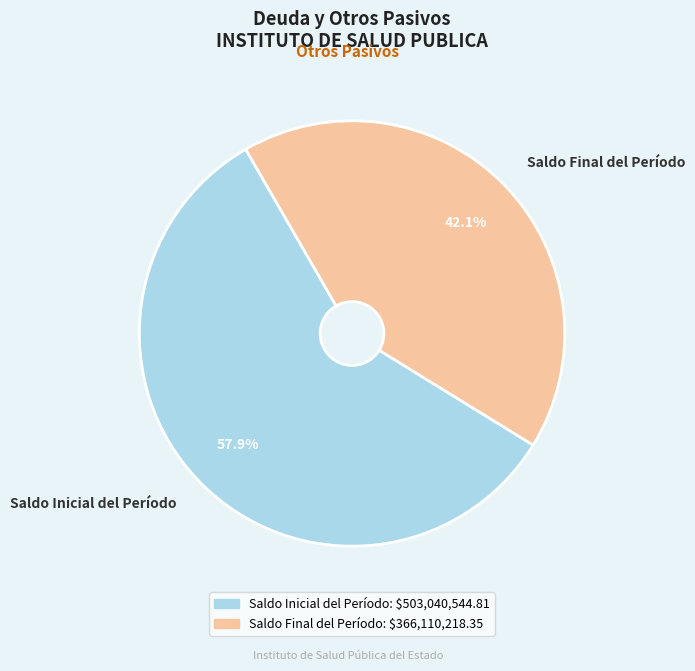

What percentage is the Saldo Inicial del Período slice, to the nearest percent?

58%